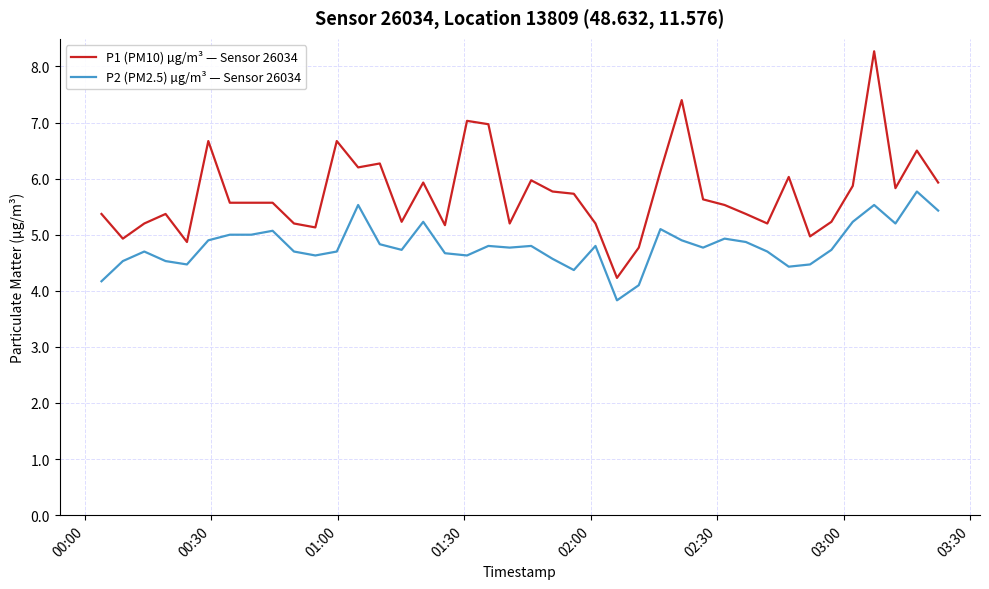

True or false: P1 (PM10) µg/m³ — Sensor 26034 and P2 (PM2.5) µg/m³ — Sensor 26034 cross at least once.

False